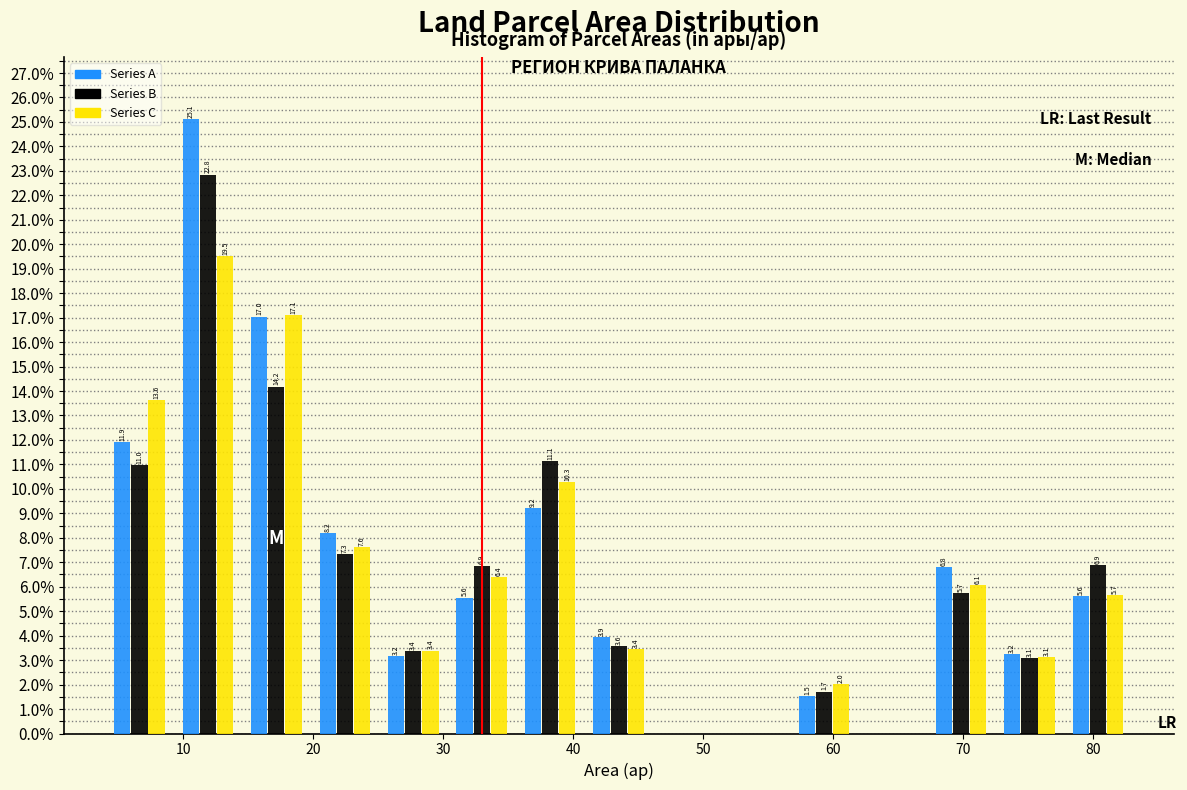

In the Series B series, which range on the x-axis has the tallest bar?

9 to 15